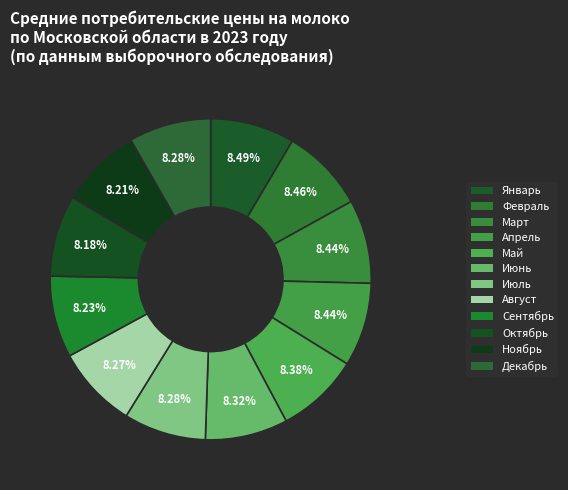

How many slices are in this pie chart?

12